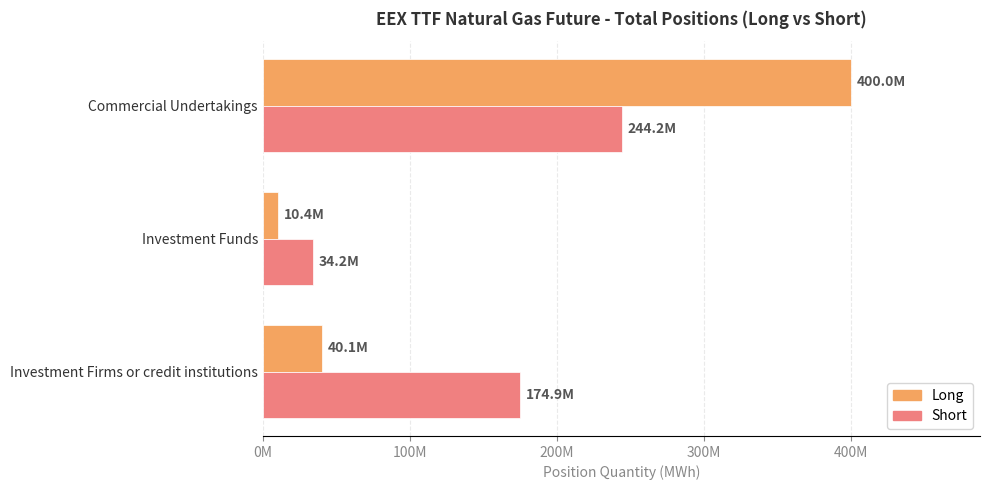

What are all the series names shown in the legend?

Long, Short